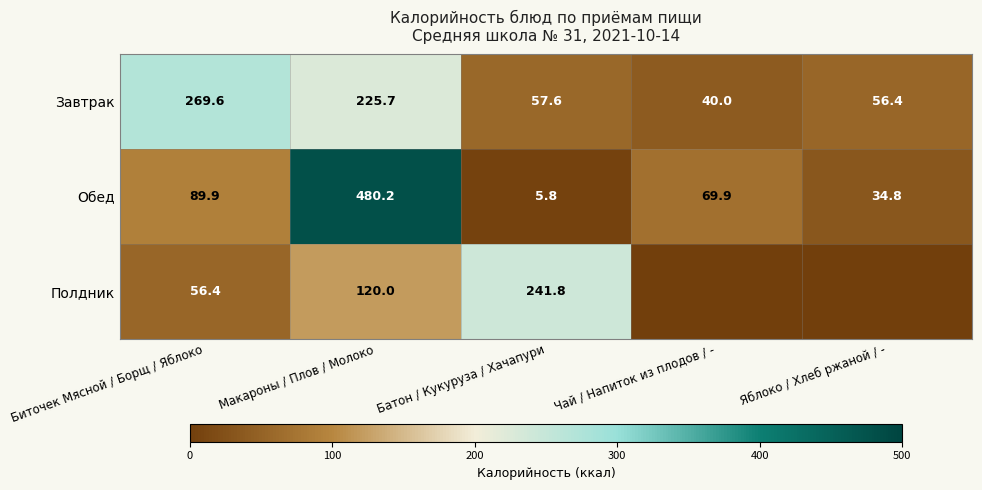

Is it true that Завтрак equals 64.4 at Чай / Напиток из плодов / -?

False